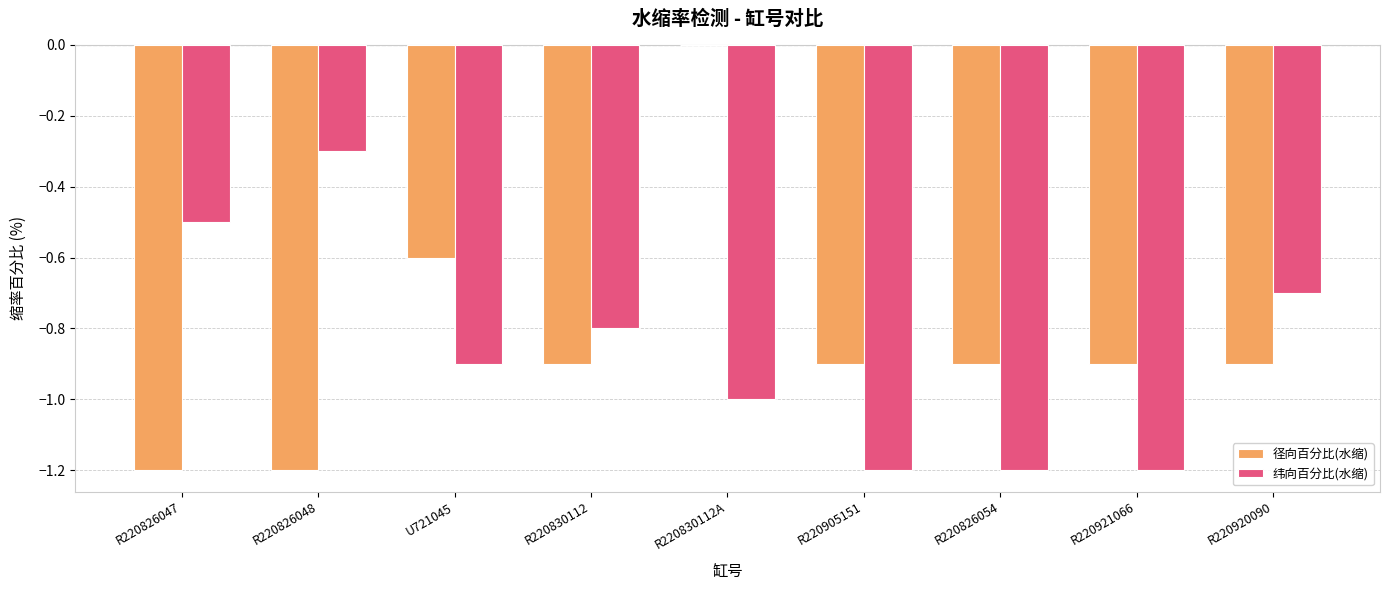

What is the maximum value for 纬向百分比(水缩)?

-0.3